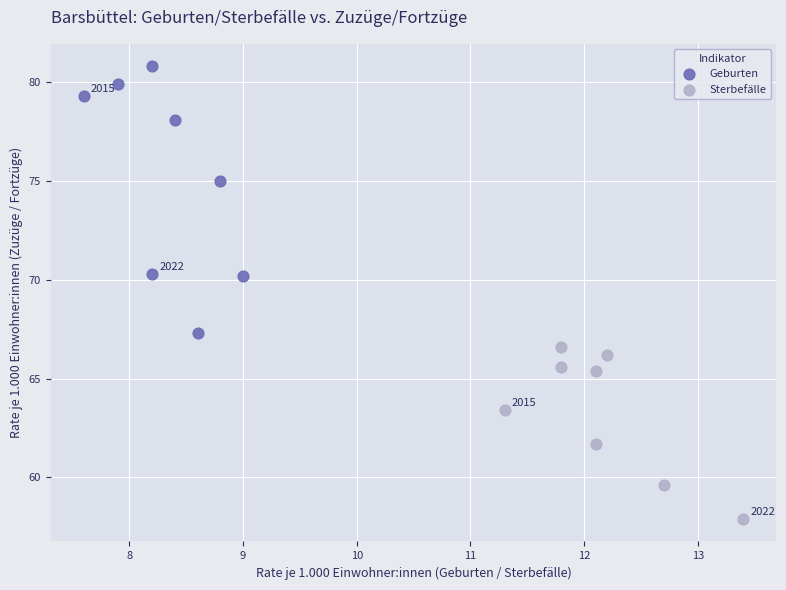

Which series has the largest Y range (max minus min)?

Geburten